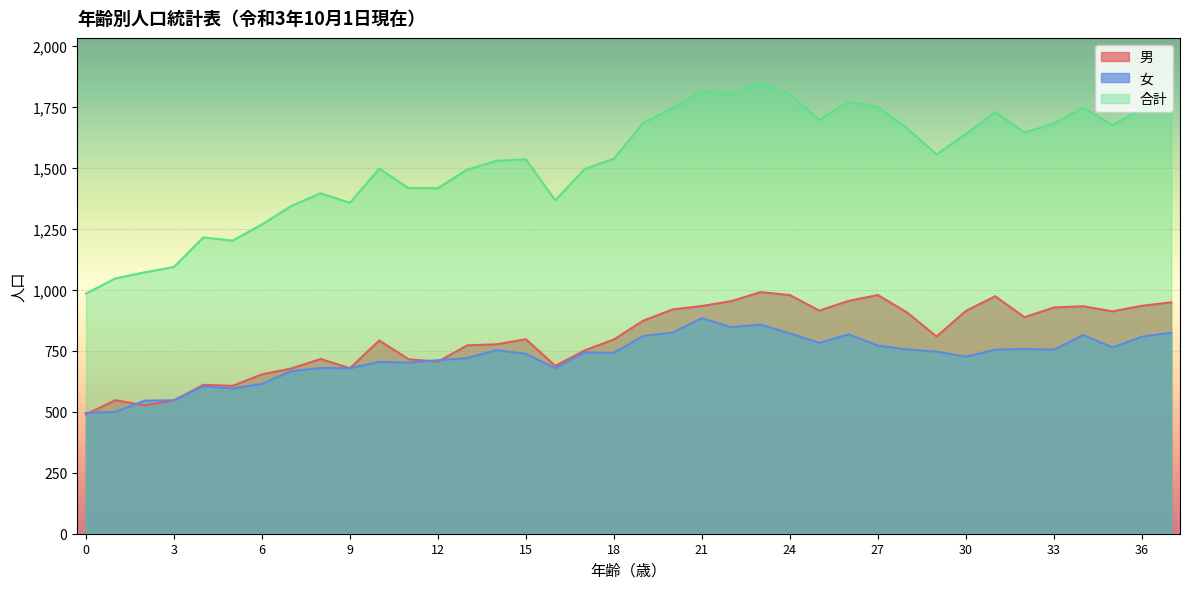

What is the lowest value of the 男 series?

489